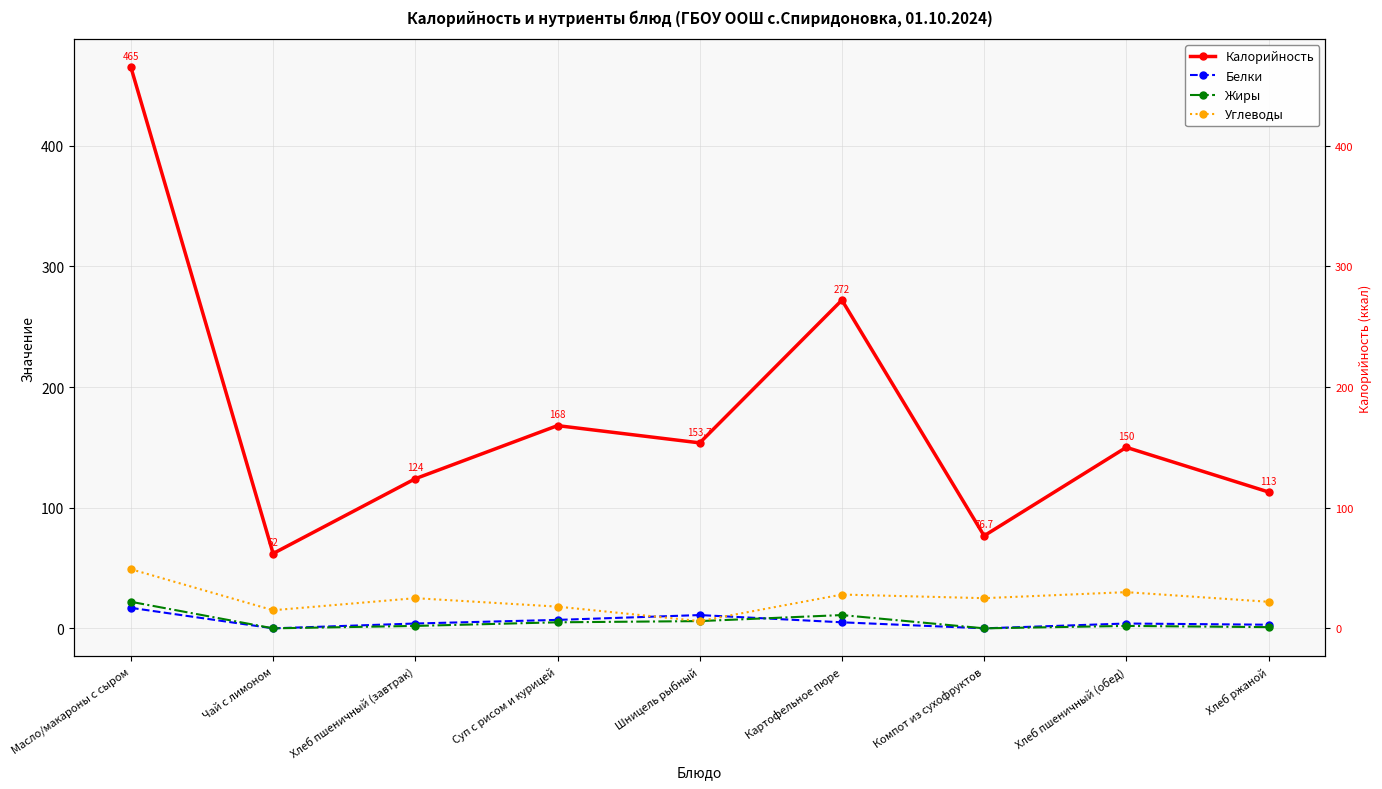

The Углеводы series shows 25.0 at Компот из сухофруктов. True or false?

True